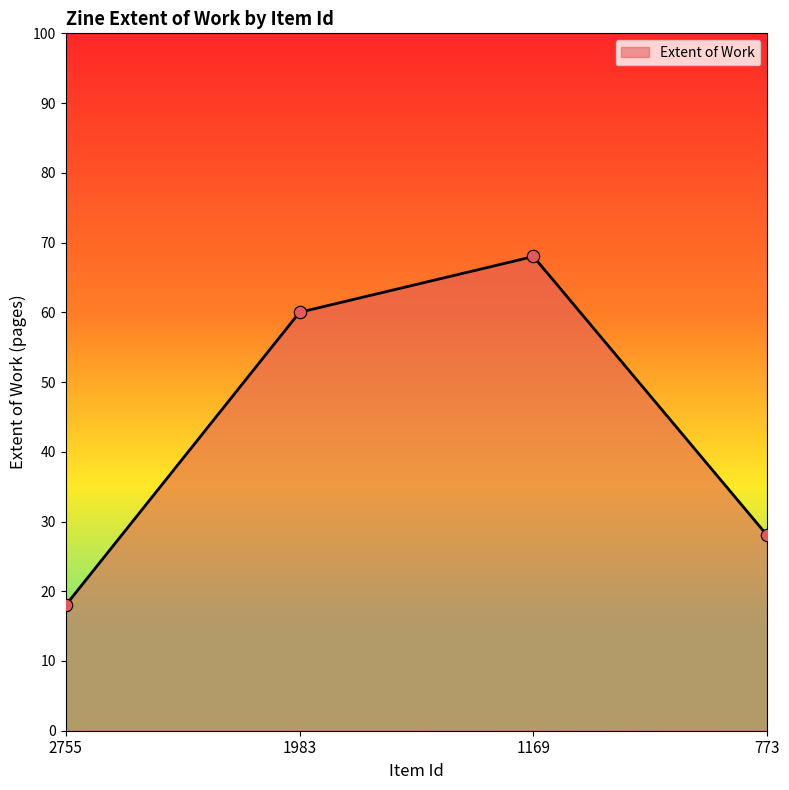

What is the change in value from 1983 to 1169?

+8